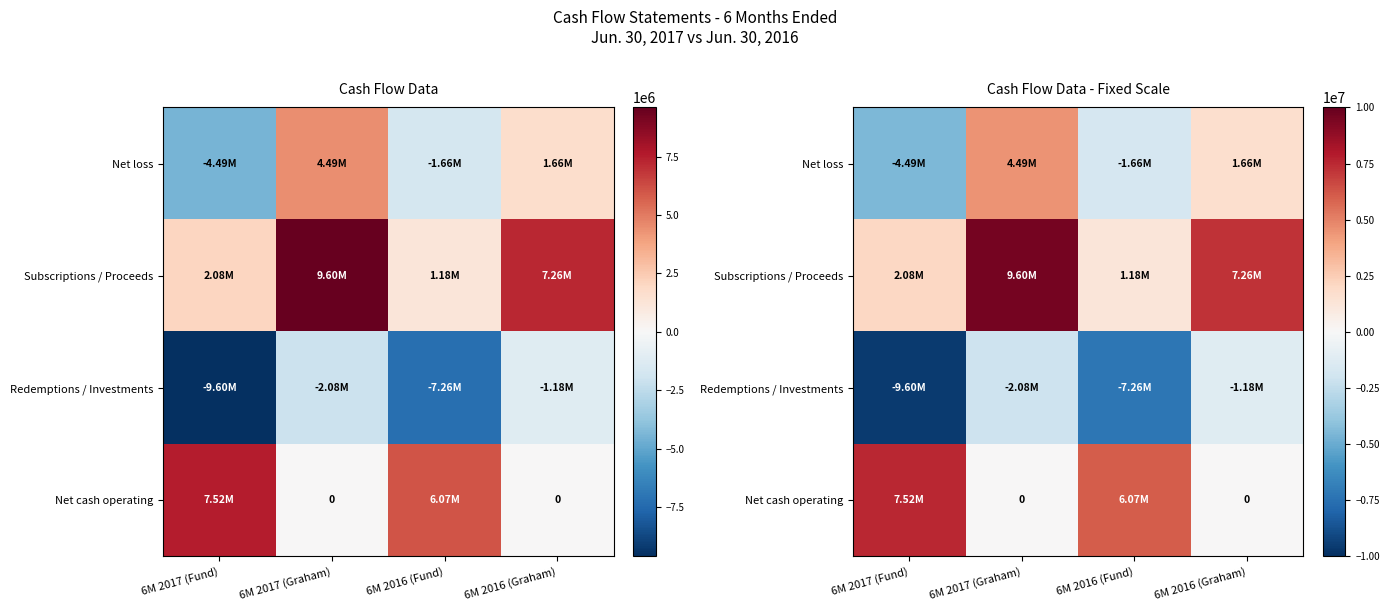

At 6M 2017 (Graham), list the series in order from smallest to largest.

Redemptions / Investments, Net cash operating, Net loss, Subscriptions / Proceeds